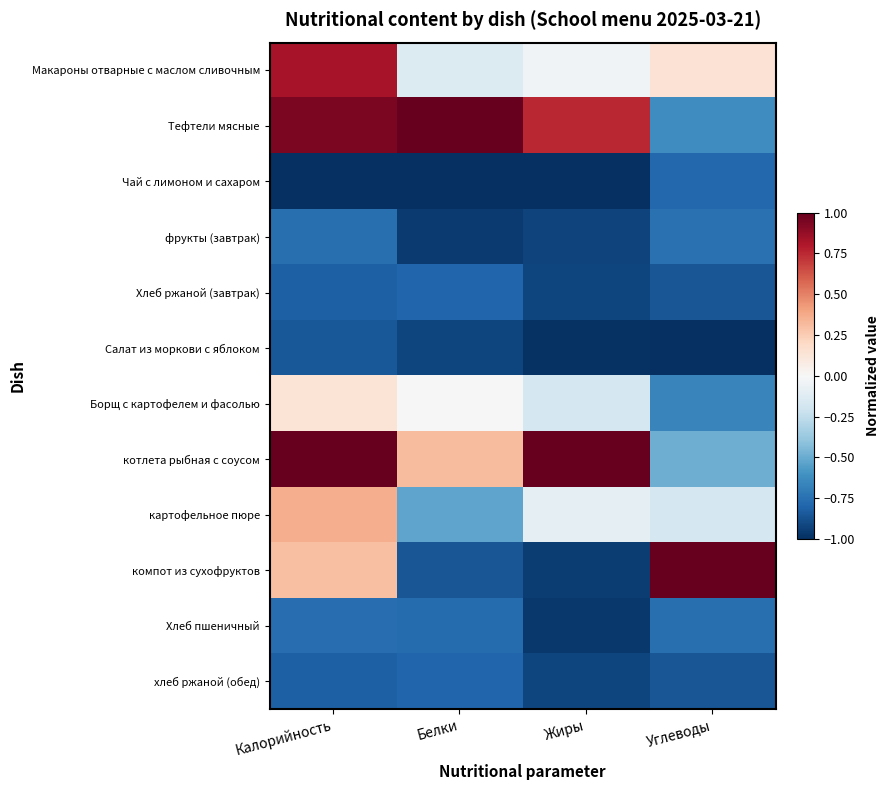

Between Белки and Жиры, which is larger?

Жиры